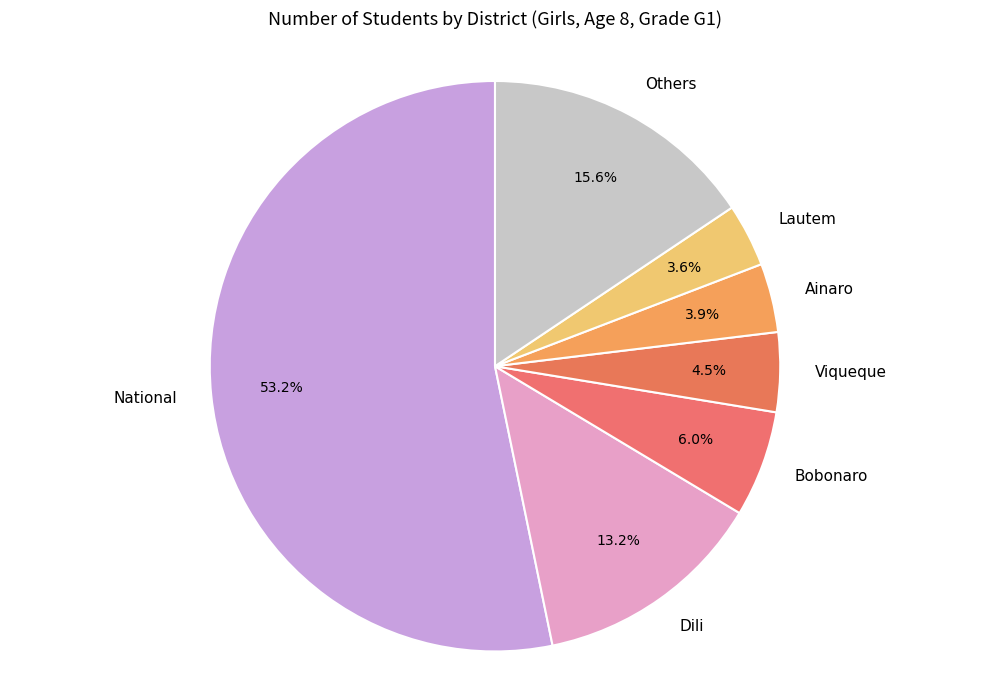

Which category accounts for the majority?

National